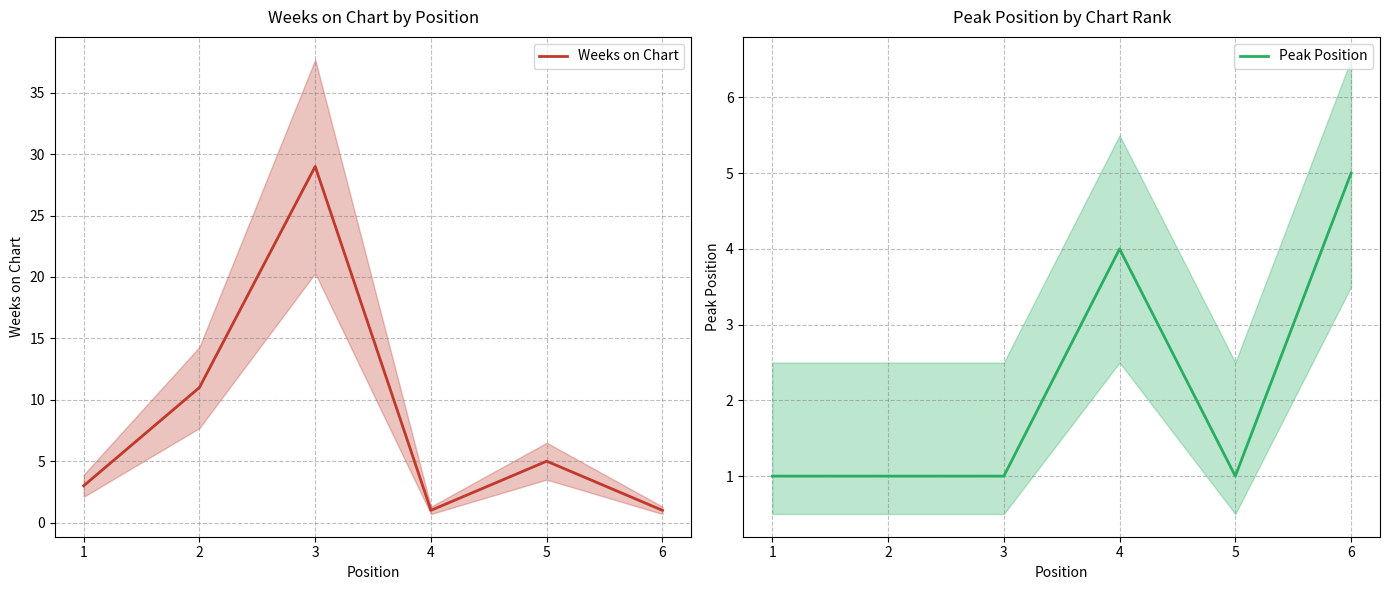

At which category does the chart reach its peak across all series?

3